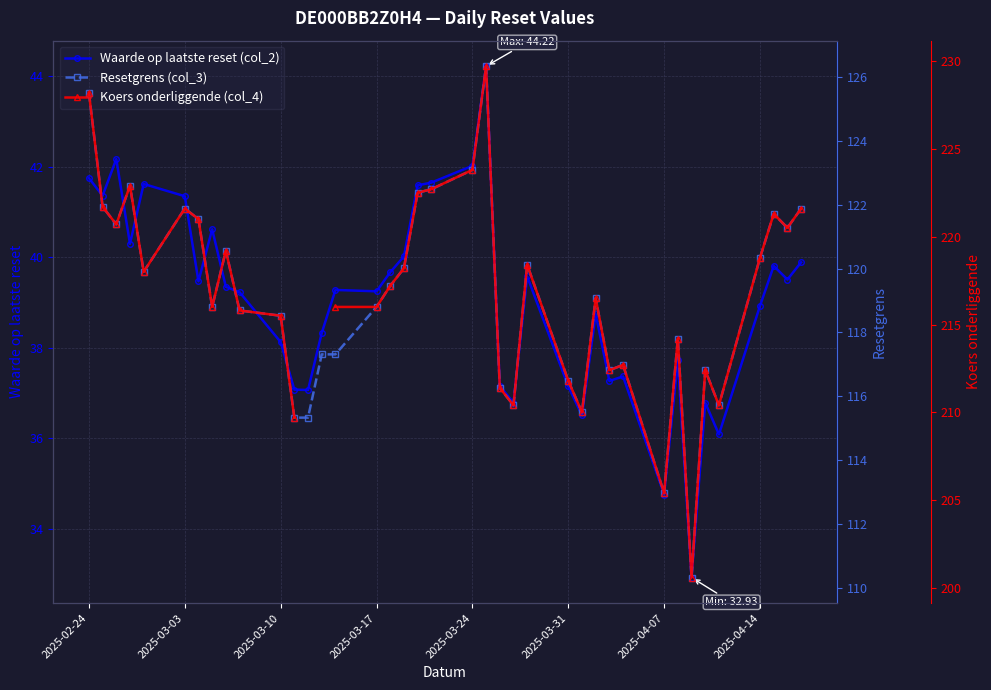

Rank the series by their average value, from lowest to highest.

Waarde op laatste reset (col_2), Resetgrens (col_3), Koers onderliggende (col_4)